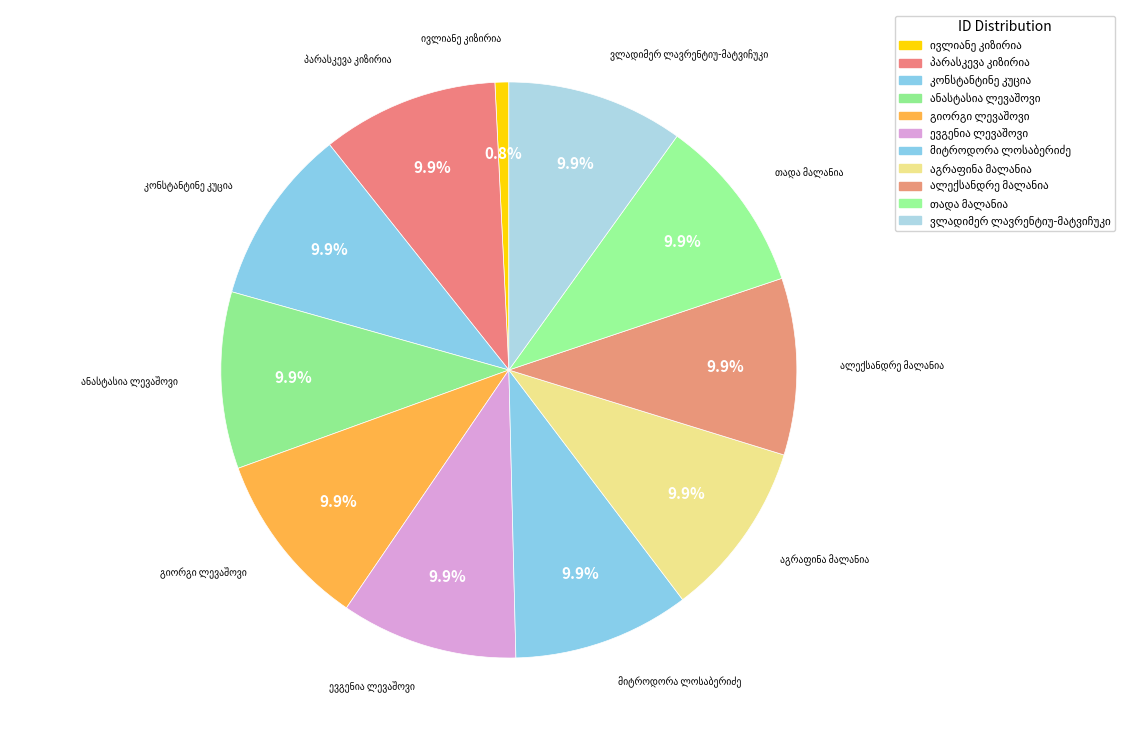

Count the number of slices in the pie.

11